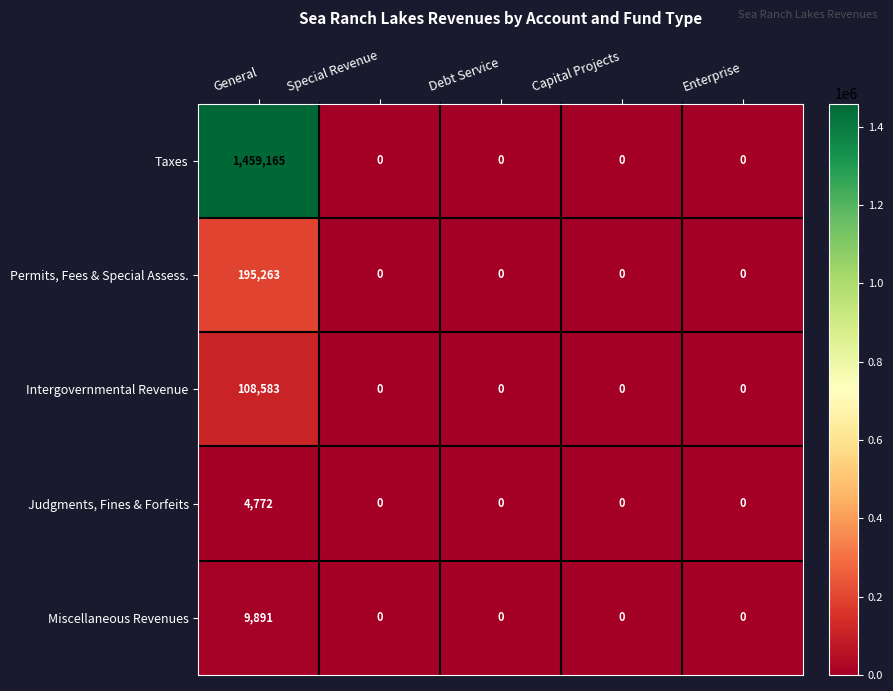

Which series has the largest range (max minus min)?

Taxes